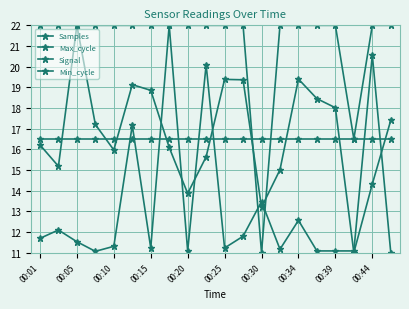

How many distinct data groups are displayed?

4